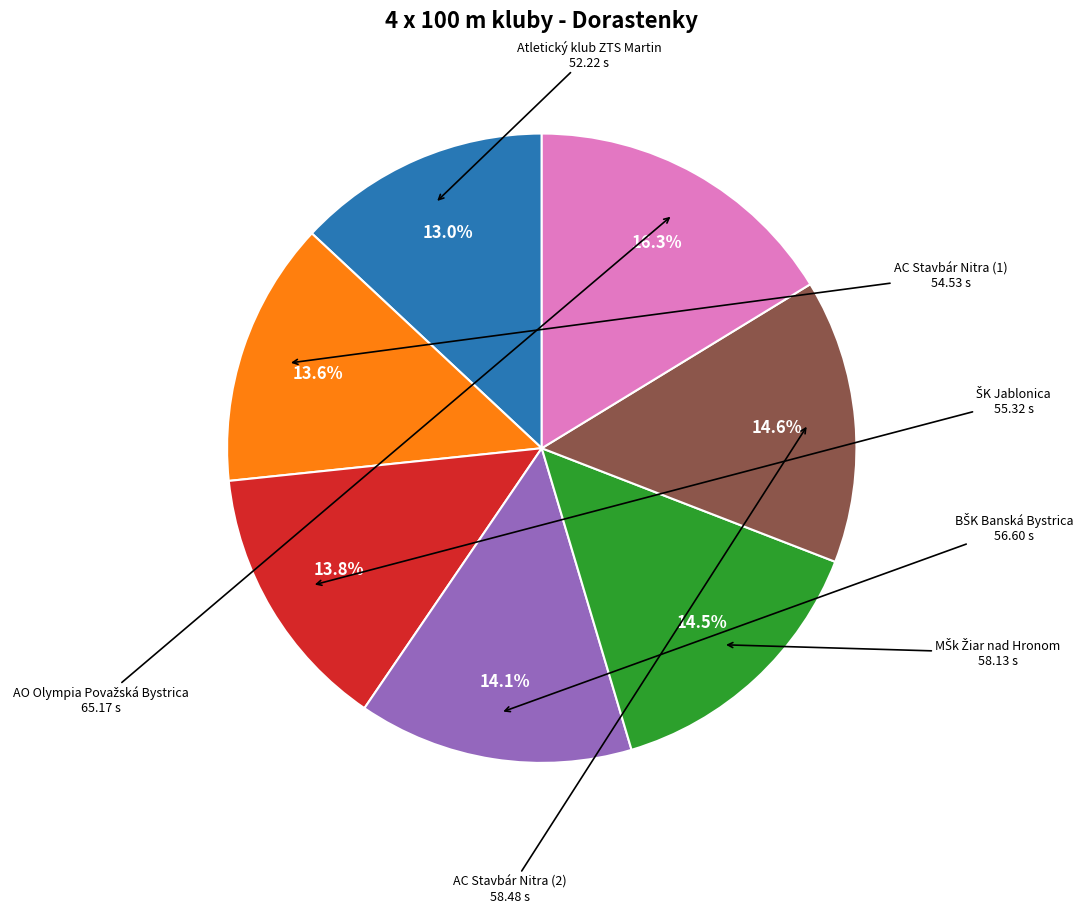

Does any single category account for the majority?

No